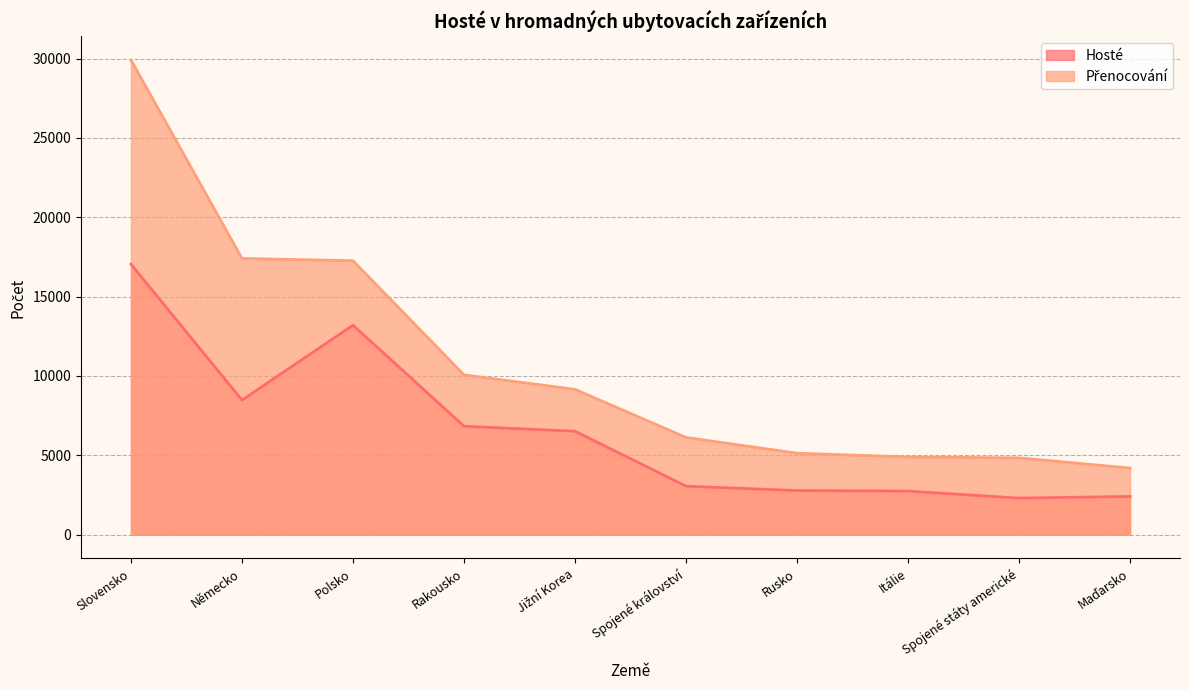

Which label corresponds to the smallest value in the chart?

Spojené státy americké